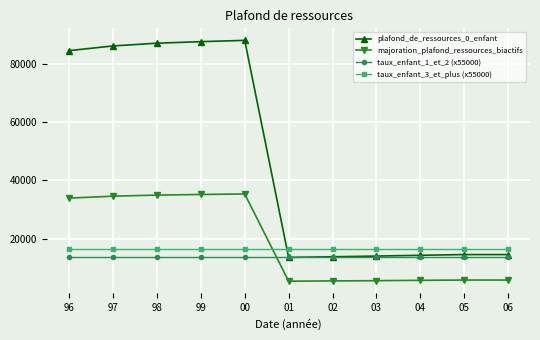

What is the minimum value for taux_enfant_3_et_plus (x55000)?

16500.0